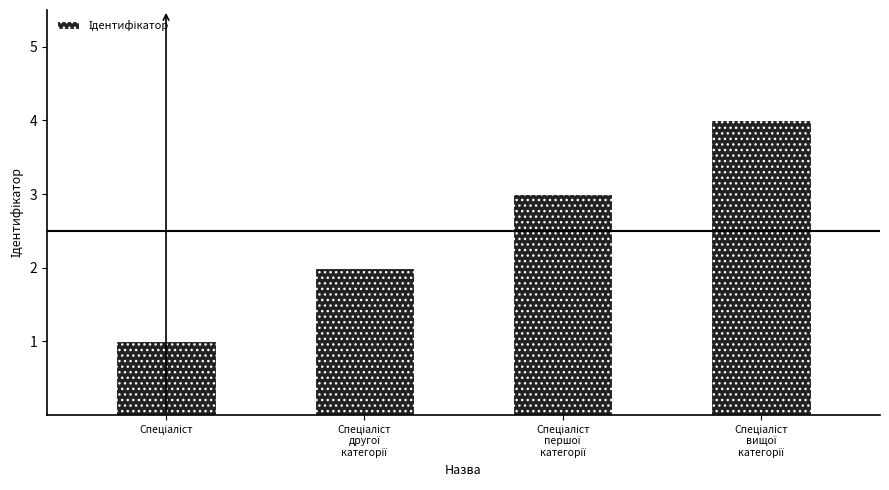

What is the difference between the maximum and minimum values?

3